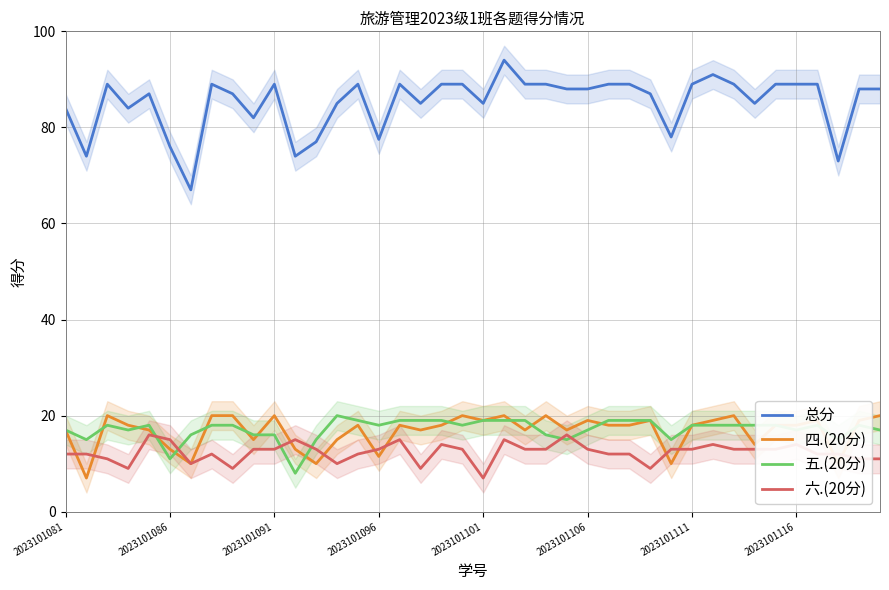

What is the average value of the 六.(20分) series?

12.4